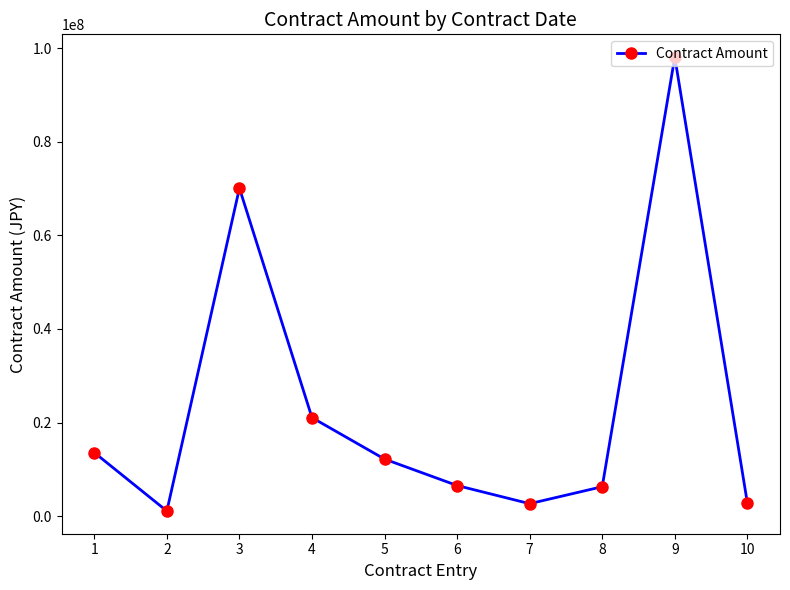

Is it true that the value at 10 is 2851200?

True